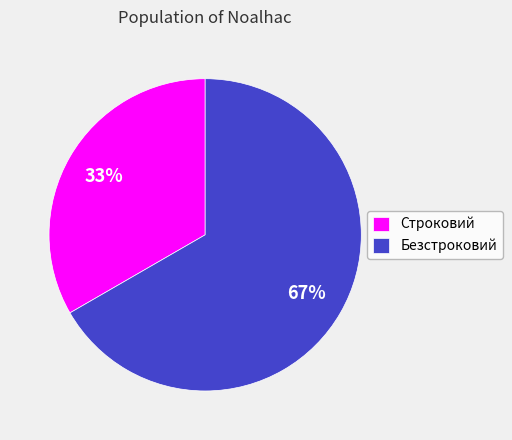

To the nearest percent, what is the average slice percentage?

50%